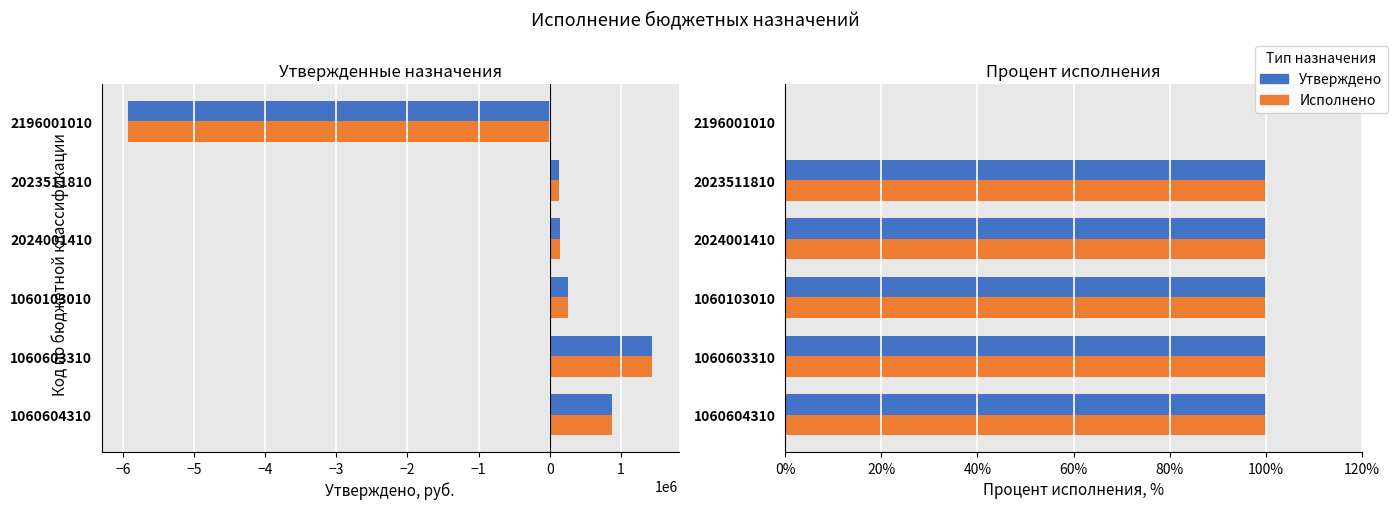

The Утверждено series shows 37 at 2024001410. True or false?

False